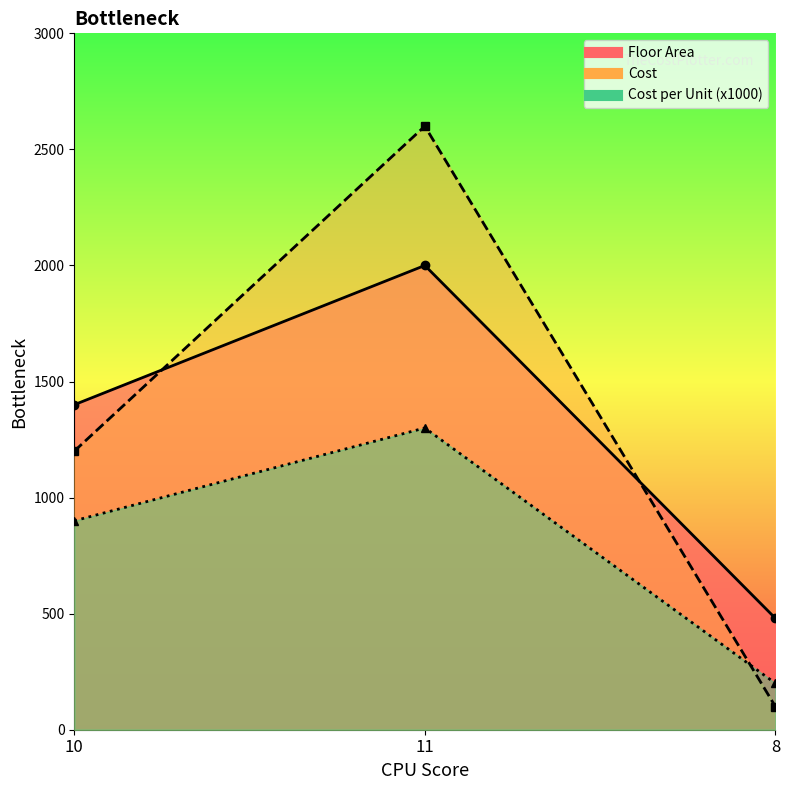

What is the approximate value of Floor Area at 8, to the nearest 50?

500